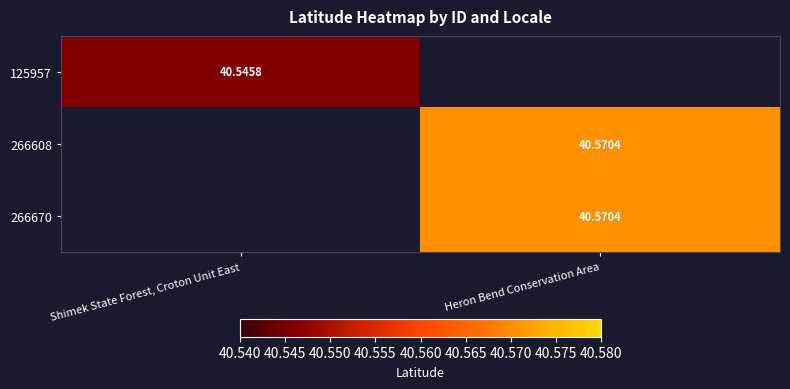

Is the value of 125957 at Shimek State Forest, Croton Unit East greater than the value of 266670 at Heron Bend Conservation Area?

No